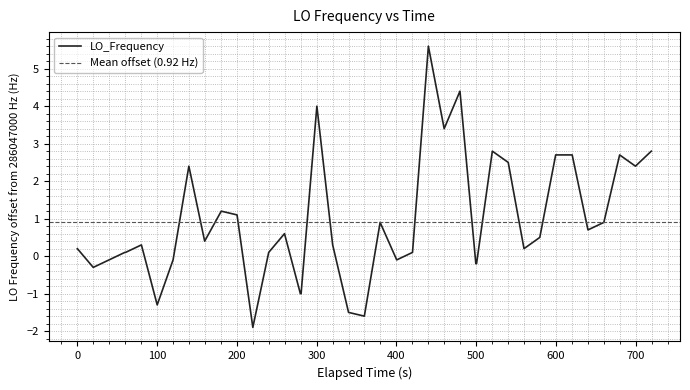

What is the minimum value for LO_Frequency?

-1.9